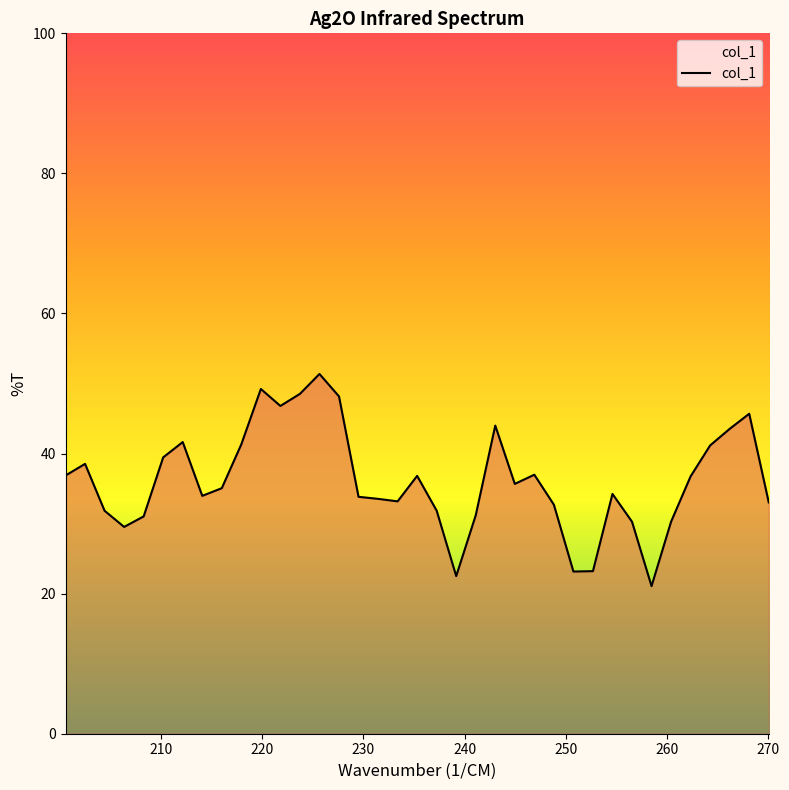

What is the difference between the maximum and minimum values?

30.3